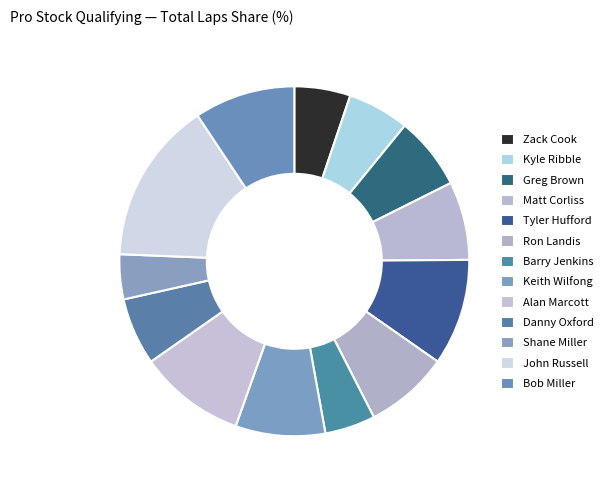

To the nearest percent, what portion does Zack Cook represent?

5%